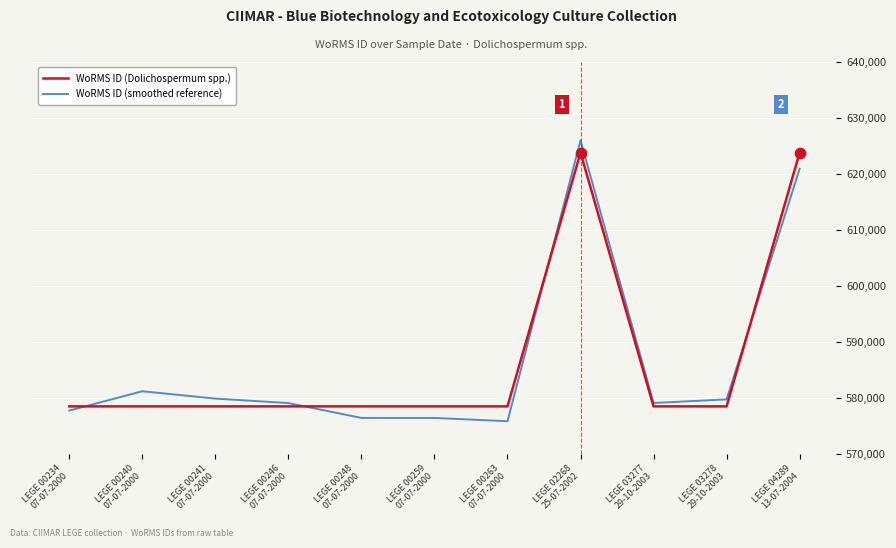

What is the total value across all series at LEGE 00240
07-07-2000?

1159656.3